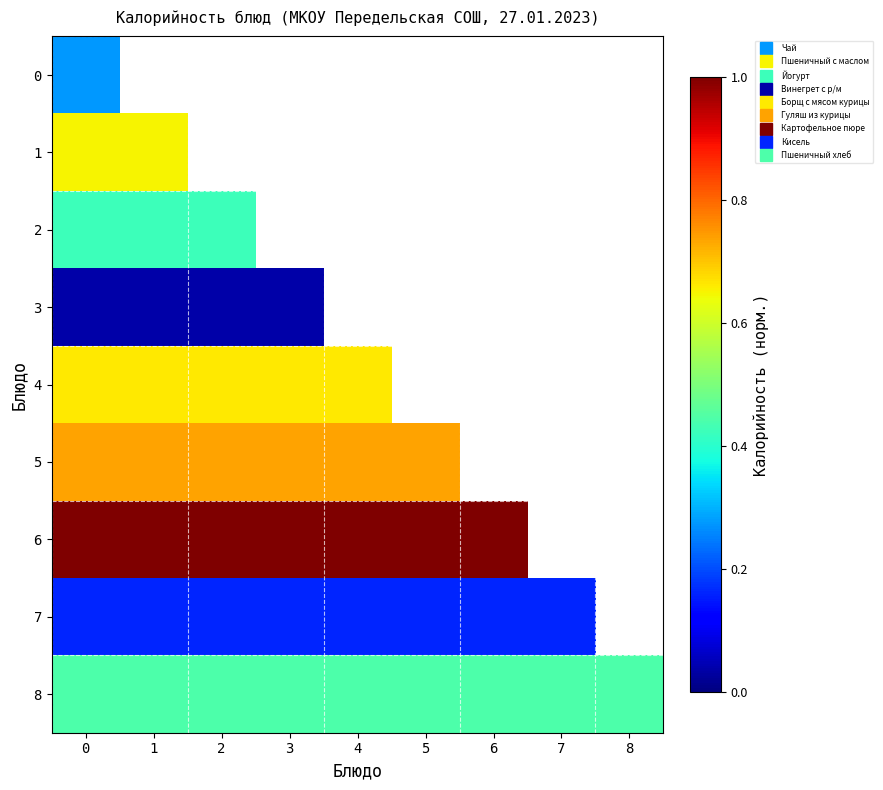

Is it true that 6 equals 1.0 at 6?

True